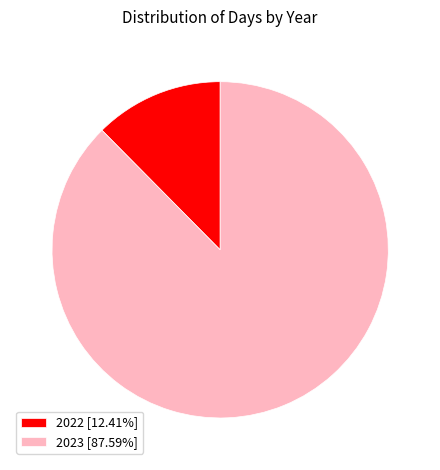

How many segments does this pie chart have?

2